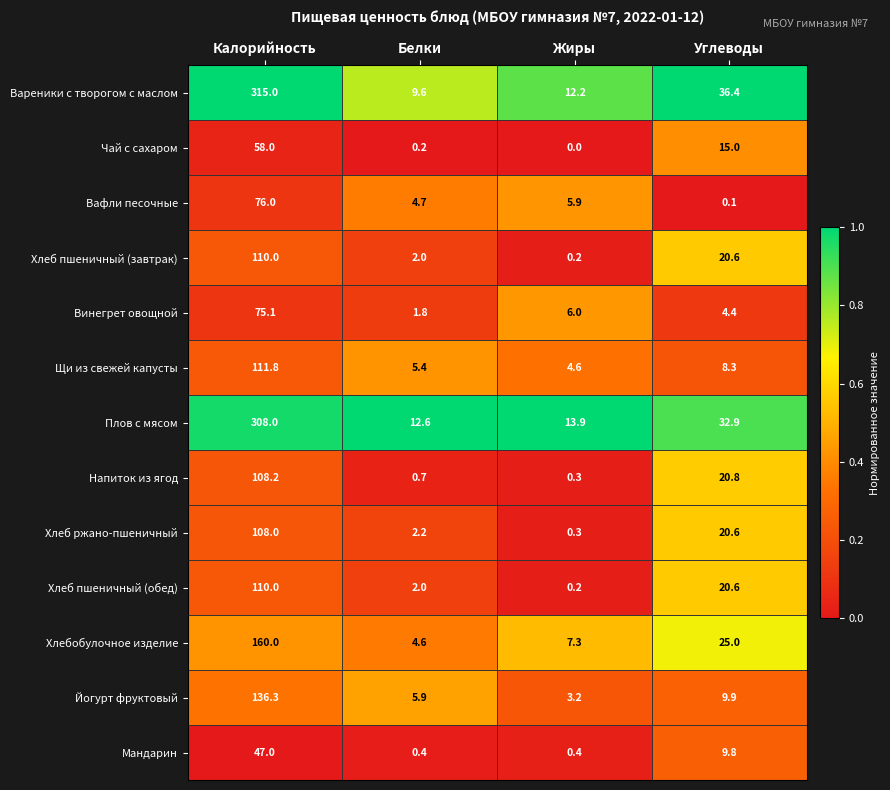

Which category has the lowest value across all series?

Жиры